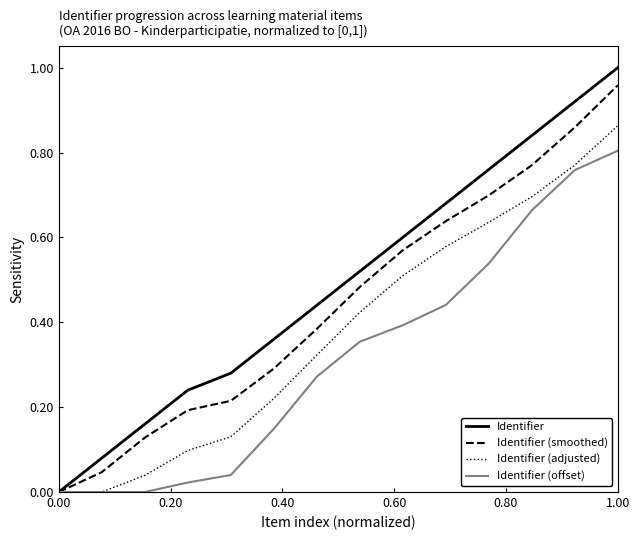

Which series has the largest range (max minus min)?

Identifier